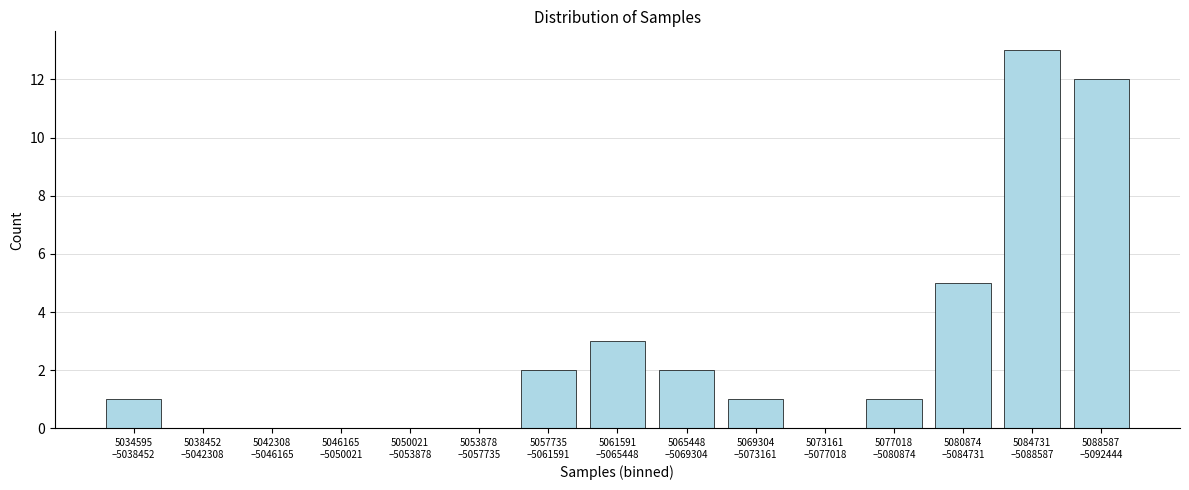

What is the greatest value displayed?

13